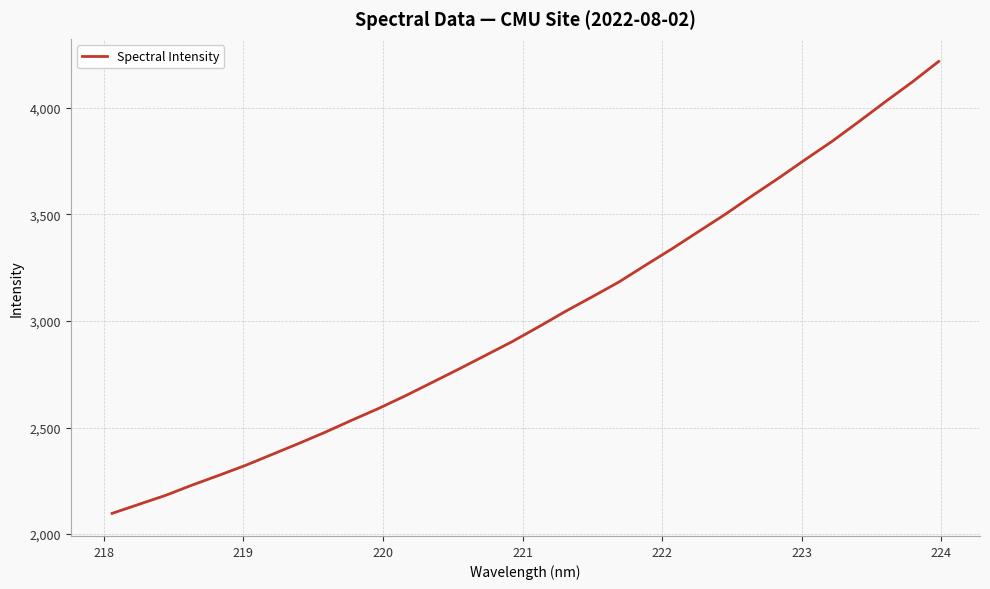

Is this an area chart (filled region under the line)?

No